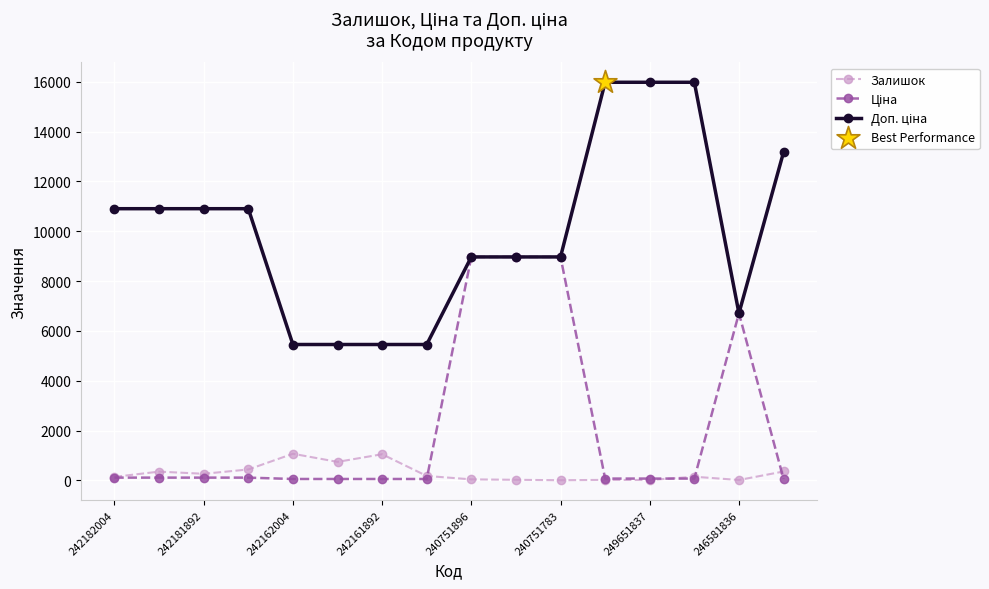

True or false: Залишок has more than 0 points higher than both neighbors.

True